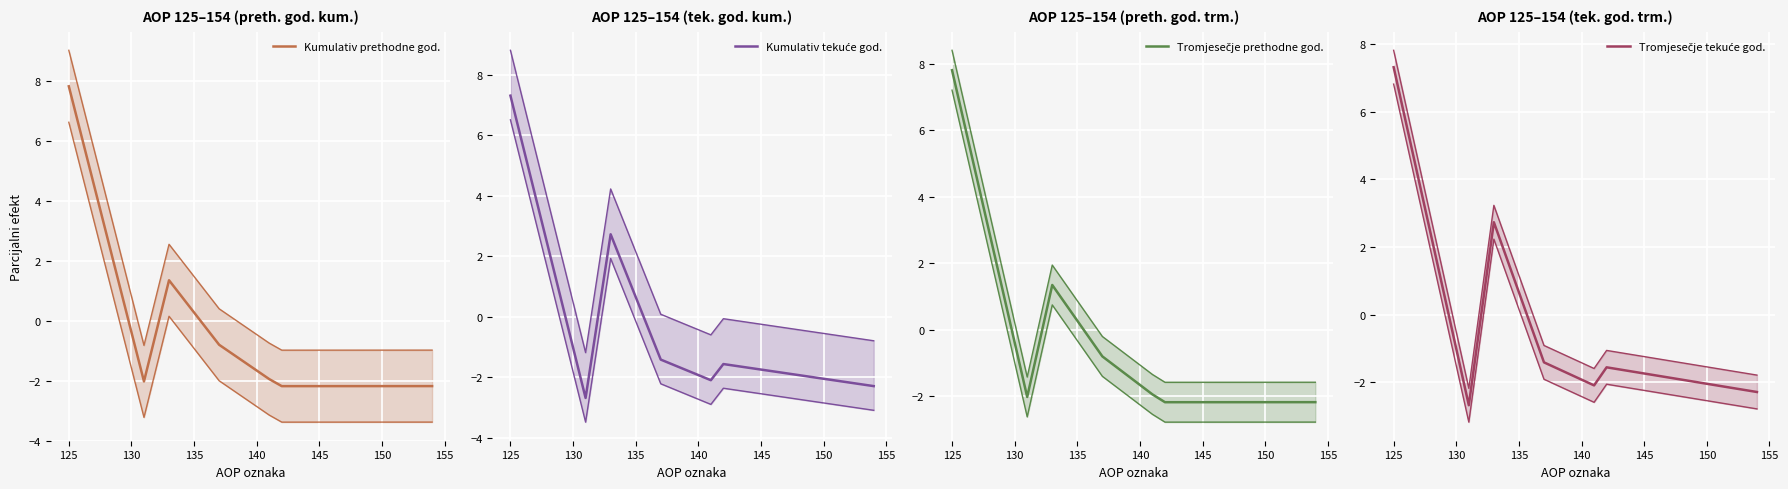

What are all the series names shown in the legend?

Kumulativ prethodne god., Kumulativ tekuće god., Tromjesečje prethodne god., Tromjesečje tekuće god.